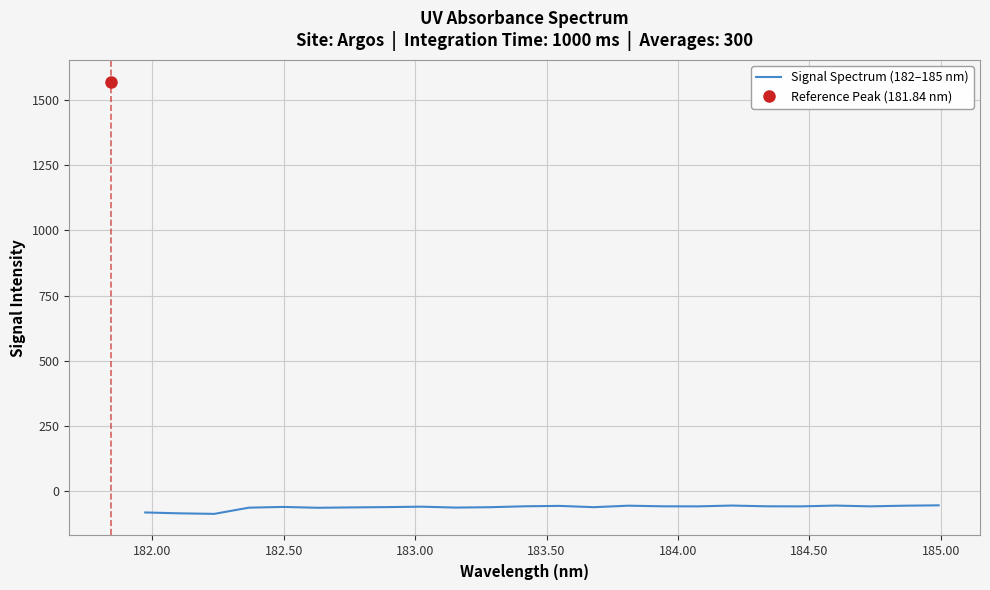

What is the minimum value for Signal Spectrum (182–185 nm)?

-86.9